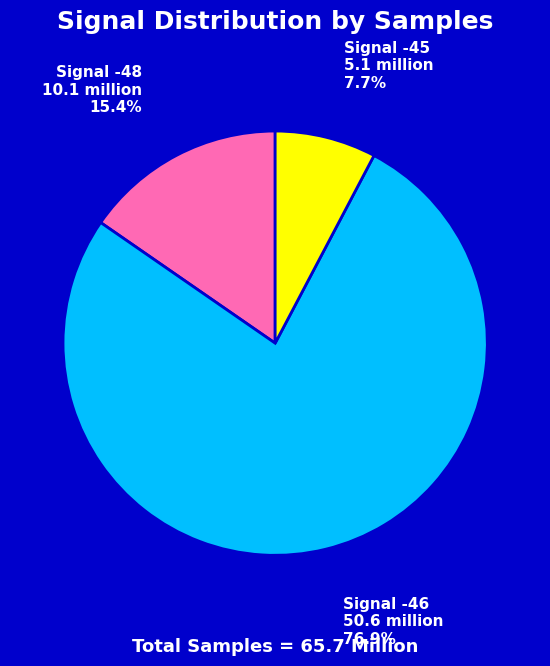

Does any single category account for the majority?

Yes